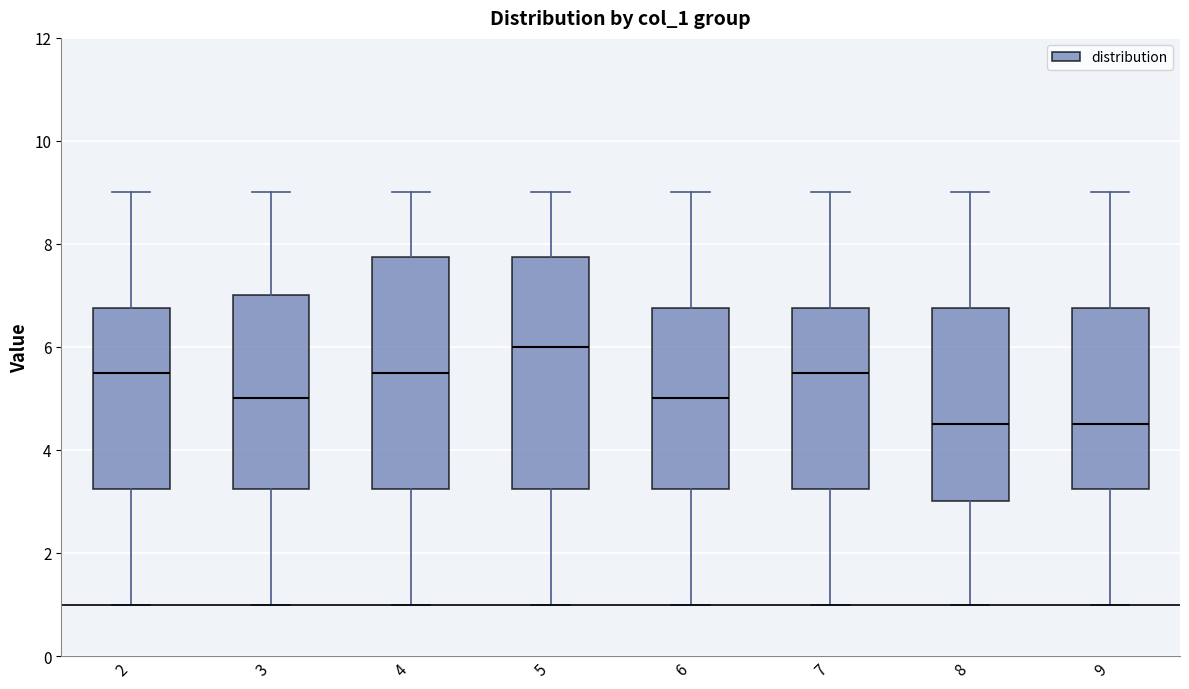

Reading left to right, read every box against the y-axis: the position of its median line, the range the box covers, and the ends of its whiskers. The values are not printed on the chart, so give them approximately, as read against the axis.

2: median 5.6, box 3.2 to 6.8, whiskers 1.0 to 9.0
3: median 5.0, box 3.2 to 7.0, whiskers 1.0 to 9.0
4: median 5.6, box 3.2 to 7.8, whiskers 1.0 to 9.0
5: median 6.0, box 3.2 to 7.8, whiskers 1.0 to 9.0
6: median 5.0, box 3.2 to 6.8, whiskers 1.0 to 9.0
7: median 5.6, box 3.2 to 6.8, whiskers 1.0 to 9.0
8: median 4.6, box 3.0 to 6.8, whiskers 1.0 to 9.0
9: median 4.6, box 3.2 to 6.8, whiskers 1.0 to 9.0